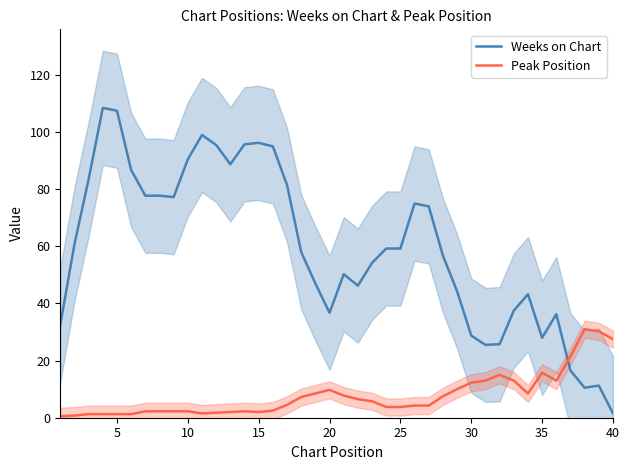

True or false: Weeks on Chart has a value of 96.2 at 15.

True